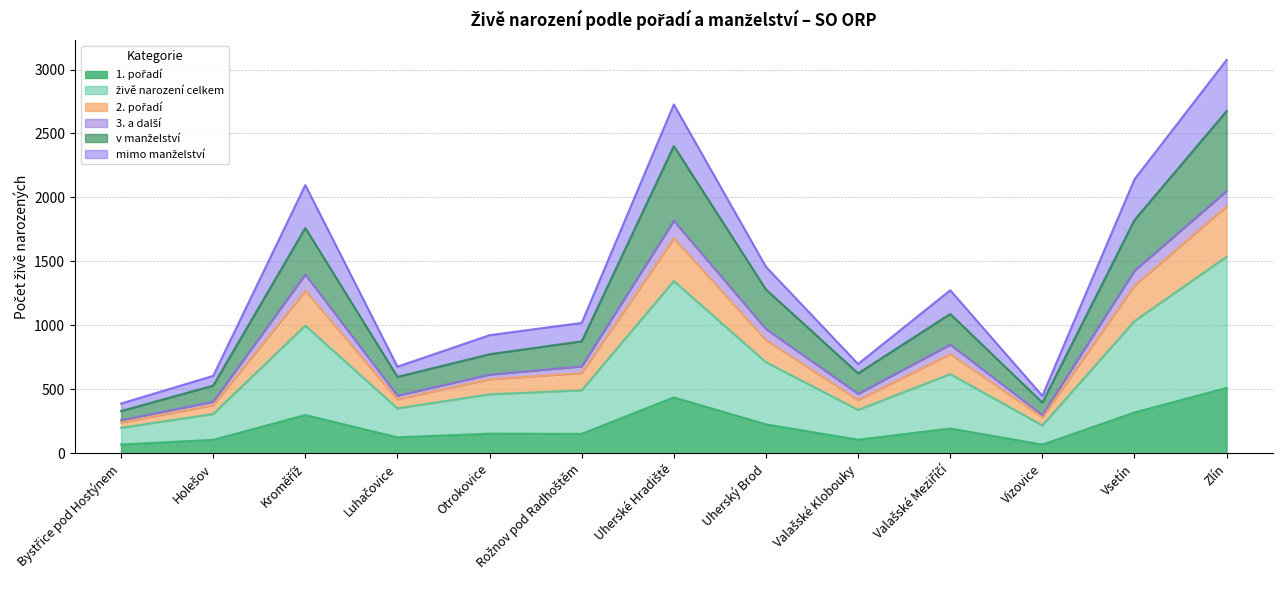

What is the difference between the highest and lowest values at Uherské Hradiště?

2289